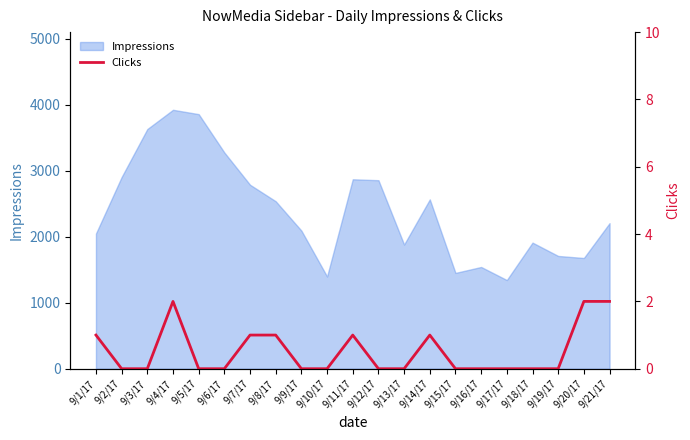

Reading left to right, list all the values displayed in this chart.

9/1/17=1	9/2/17=0	9/3/17=0	9/4/17=2	9/5/17=0	9/6/17=0	9/7/17=1	9/8/17=1	9/9/17=0	9/10/17=0	9/11/17=1	9/12/17=0	9/13/17=0	9/14/17=1	9/15/17=0	9/16/17=0	9/17/17=0	9/18/17=0	9/19/17=0	9/20/17=2	9/21/17=2